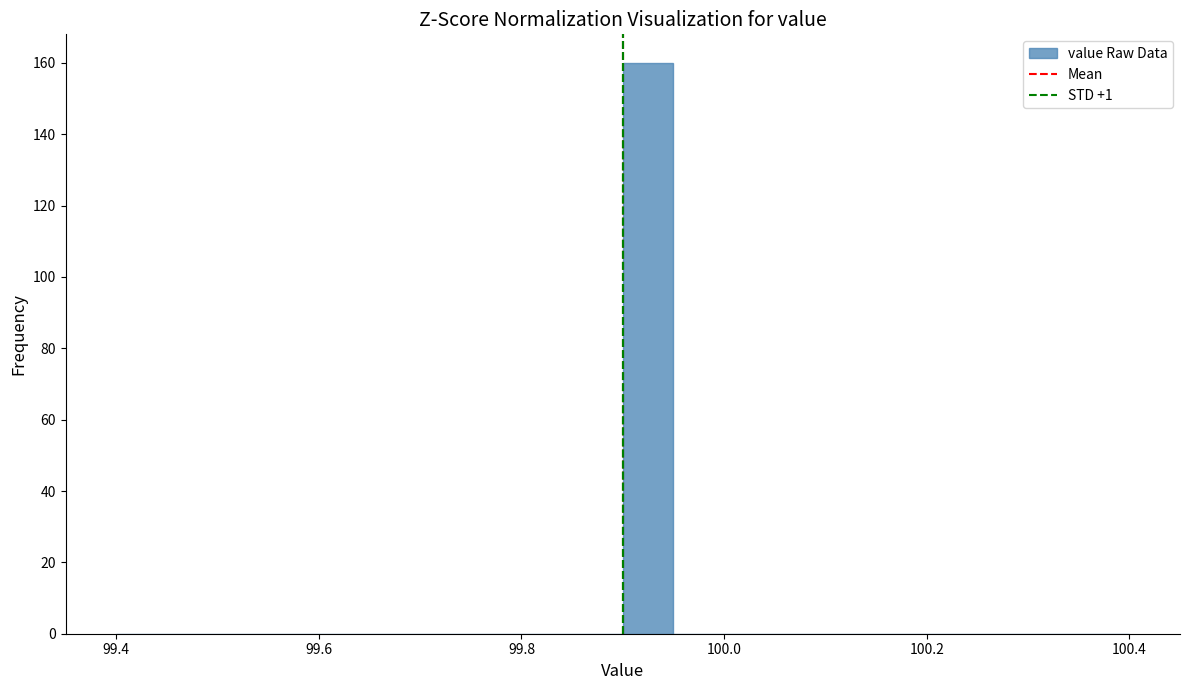

Read against the x-axis, roughly where is the centre of the tallest bar?

99.92